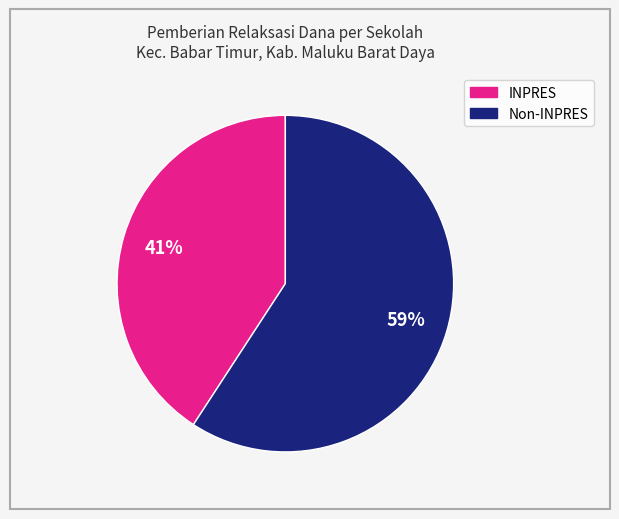

To the nearest percent, what is the difference between the largest and smallest slice percentages?

18%